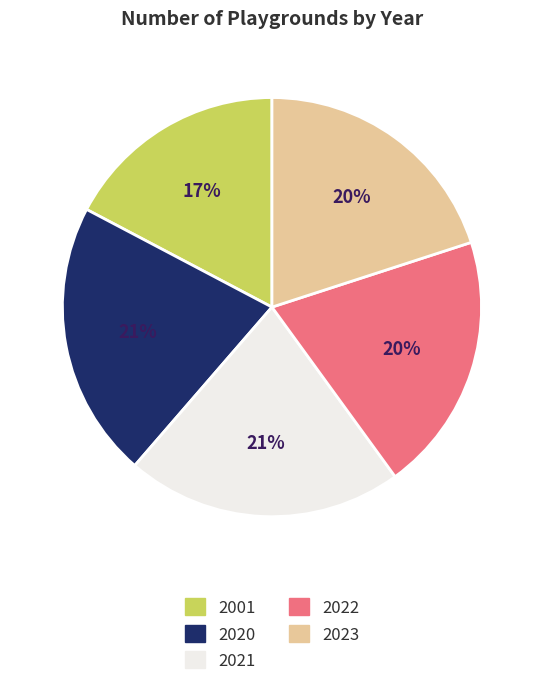

Does 2020 account for over 50% of the chart?

No